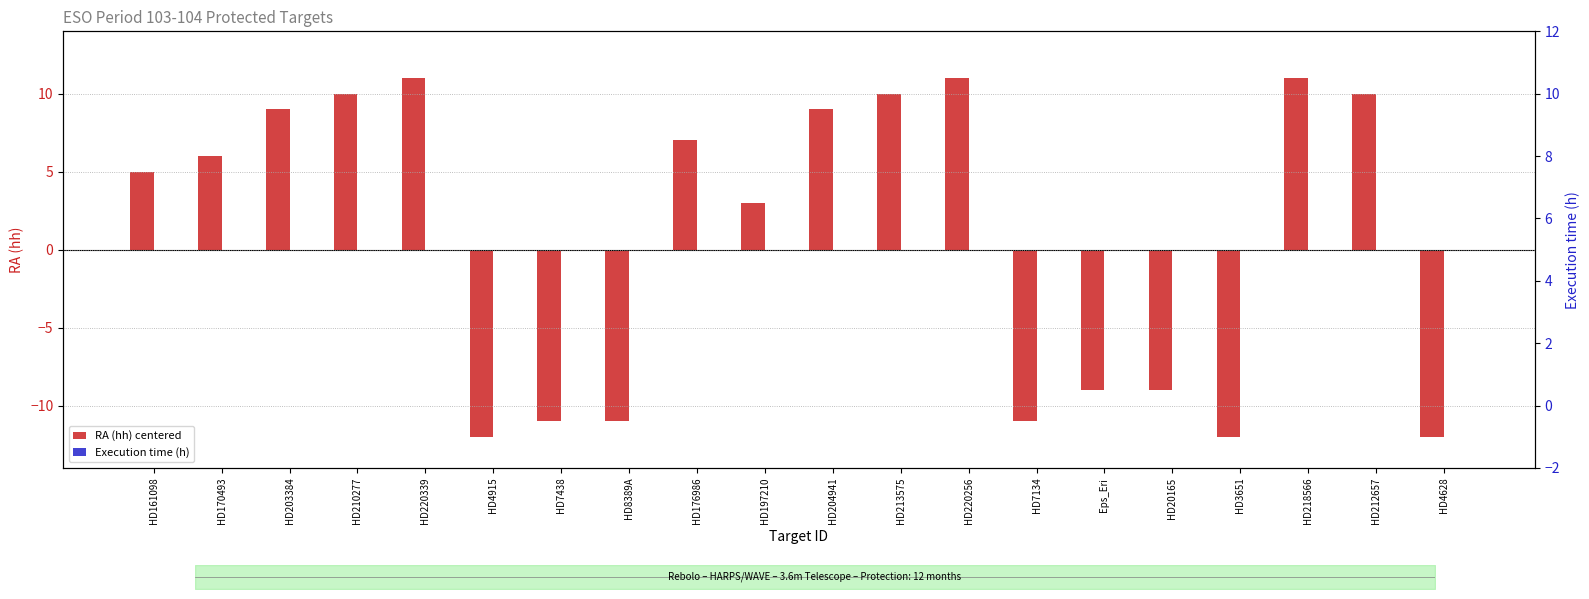

Which series changed the most between HD8389A and HD204941?

RA (hh) centered